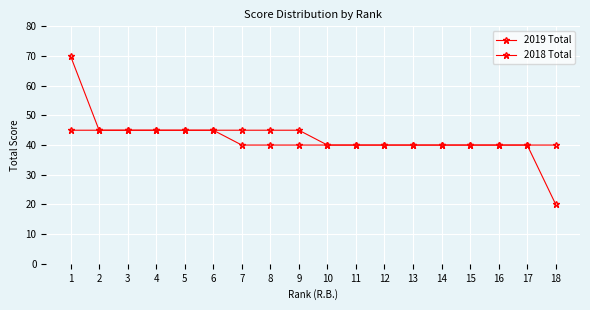

At how many categories does at least one series exceed 67?

1